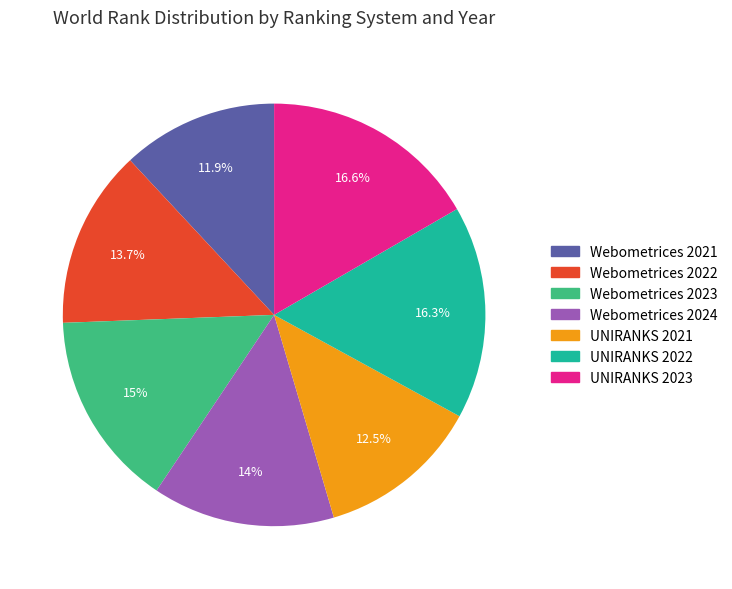

What is the smallest slice in the pie chart?

Webometrices 2021